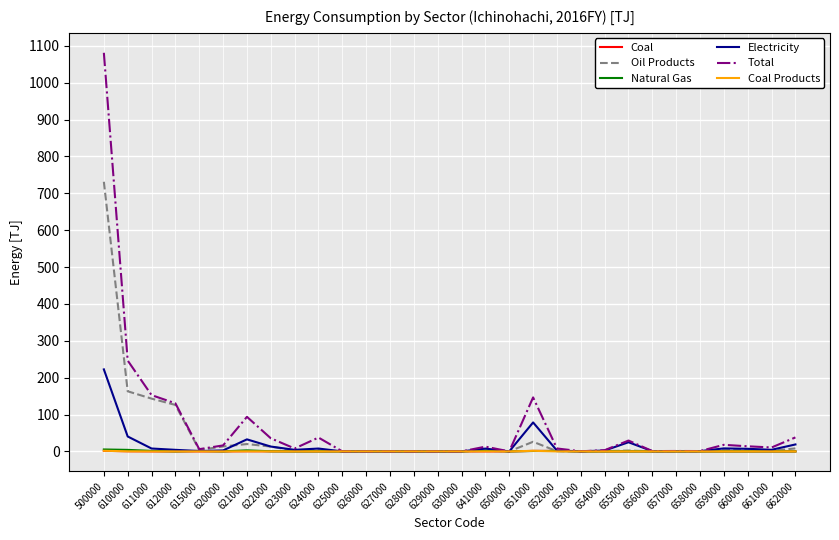

Does the chart display data point markers on the line(s)?

No